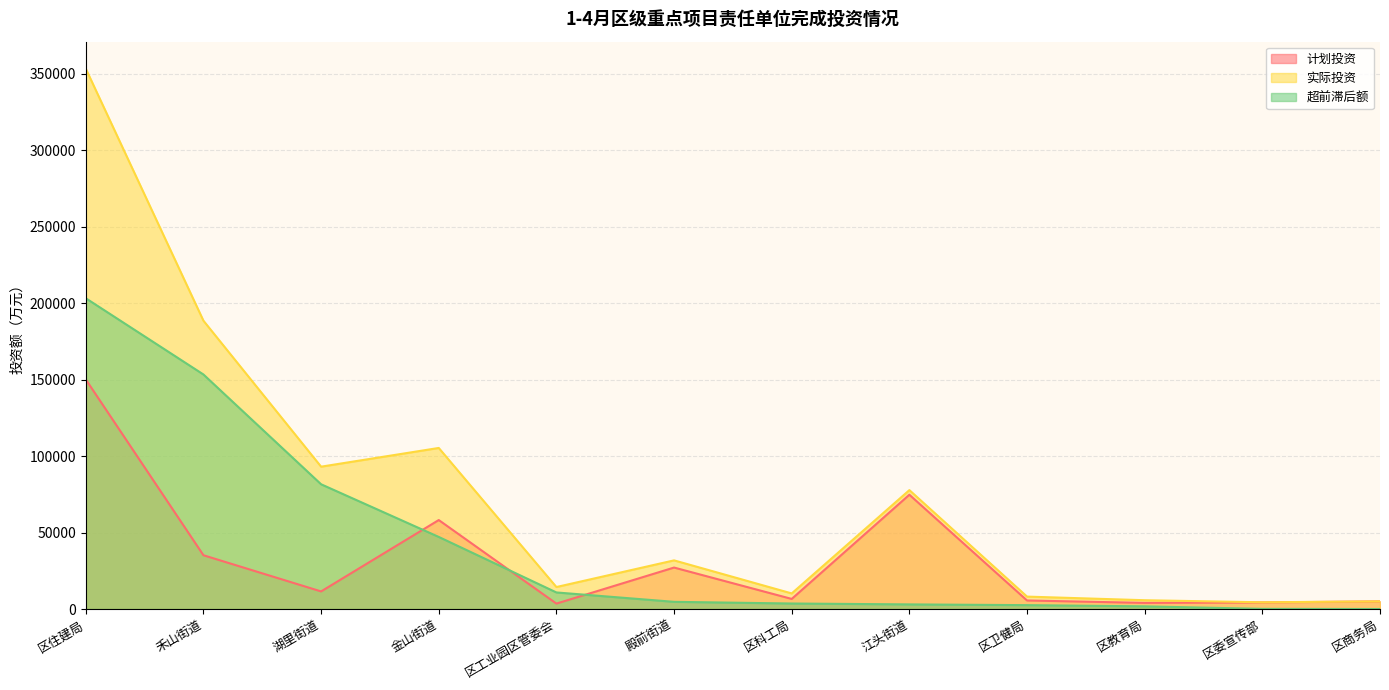

Reading right to left, list all the values displayed in this chart.

计划投资: 区商务局=5000	区委宣传部=4300	区教育局=4005	区卫健局=5580	江头街道=74700	区科工局=6596	殿前街道=27100	区工业园区管委会=3545	金山街道=58157	湖里街道=11500	禾山街道=35150	区住建局=150048
实际投资: 区商务局=5000	区委宣传部=4400	区教育局=5752	区卫健局=8114	江头街道=77720	区科工局=10196	殿前街道=31800	区工业园区管委会=14375	金山街道=105277	湖里街道=93038	禾山街道=188444	区住建局=353168
超前滞后额: 区商务局=0	区委宣传部=100	区教育局=1747	区卫健局=2534	江头街道=3020	区科工局=3600	殿前街道=4700	区工业园区管委会=10830	金山街道=47120	湖里街道=81538	禾山街道=153294	区住建局=203120